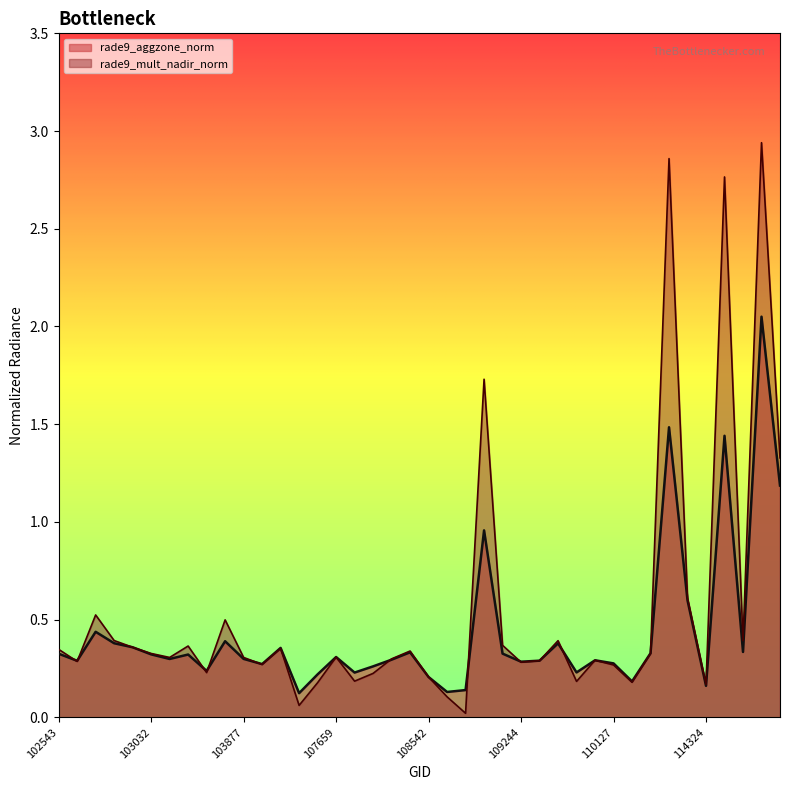

What is the highest value of the rade9_mult_nadir_norm series?

2.9